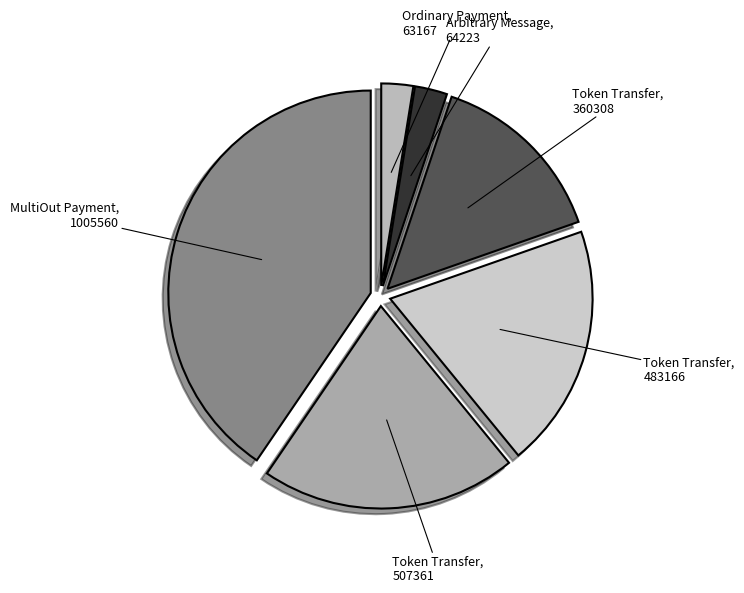

How many segments does this pie chart have?

6